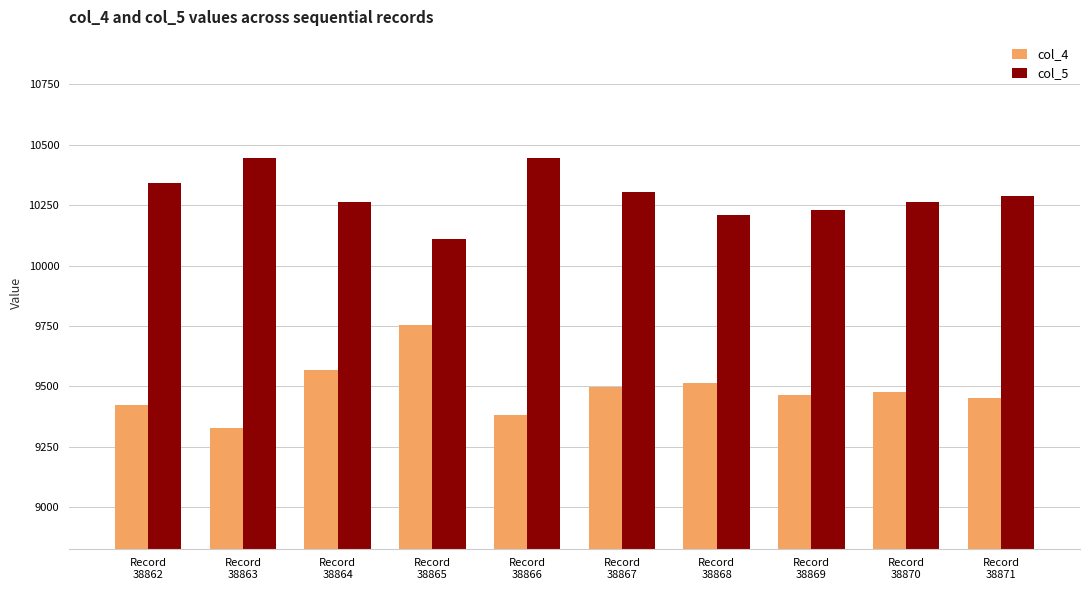

Which series changed the most between Record
38866 and Record
38870?

col_5